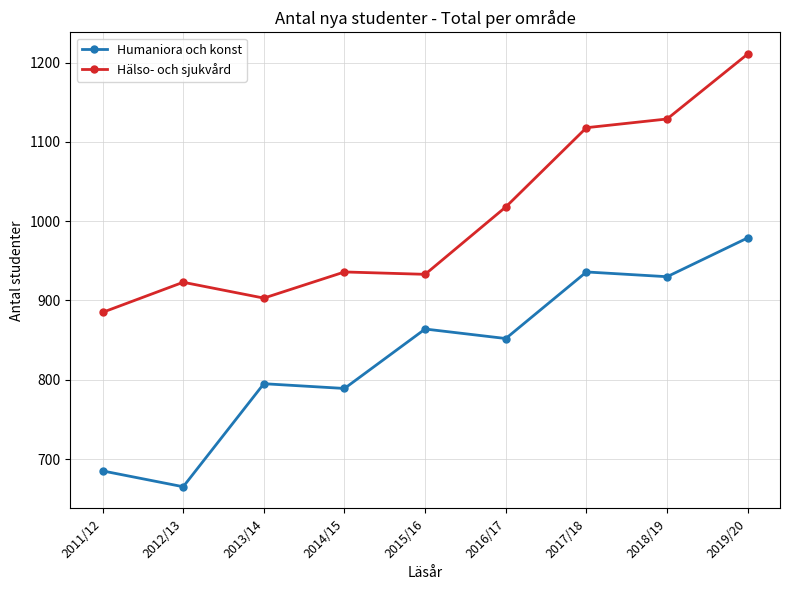

Which category has the highest value in the Hälso- och sjukvård series?

2019/20